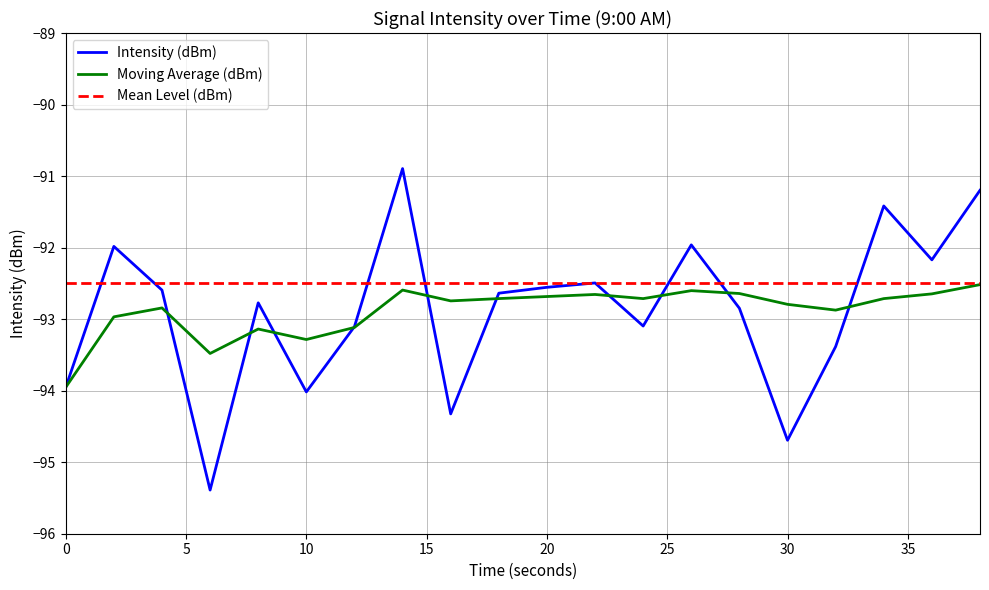

At which label does intensity(dBm) reach its peak?

14